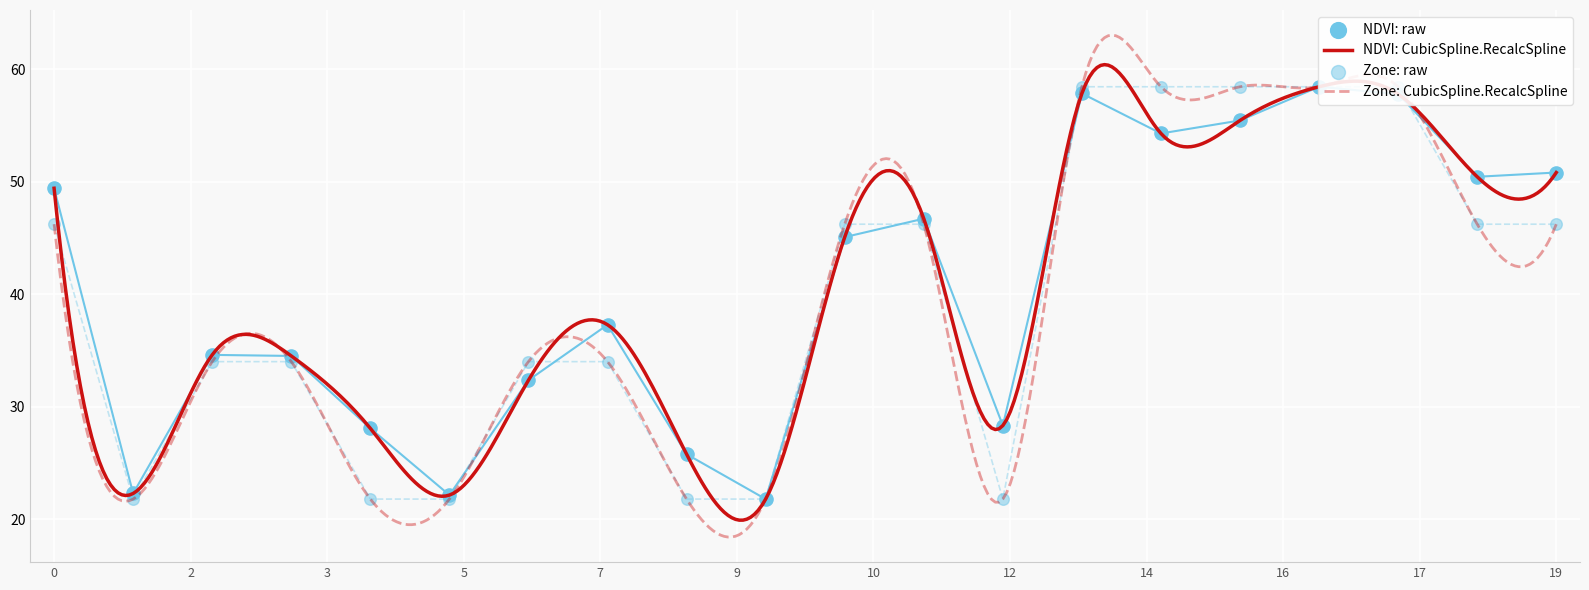

What is the maximum value for NDVI: CubicSpline.RecalcSpline?

60.4